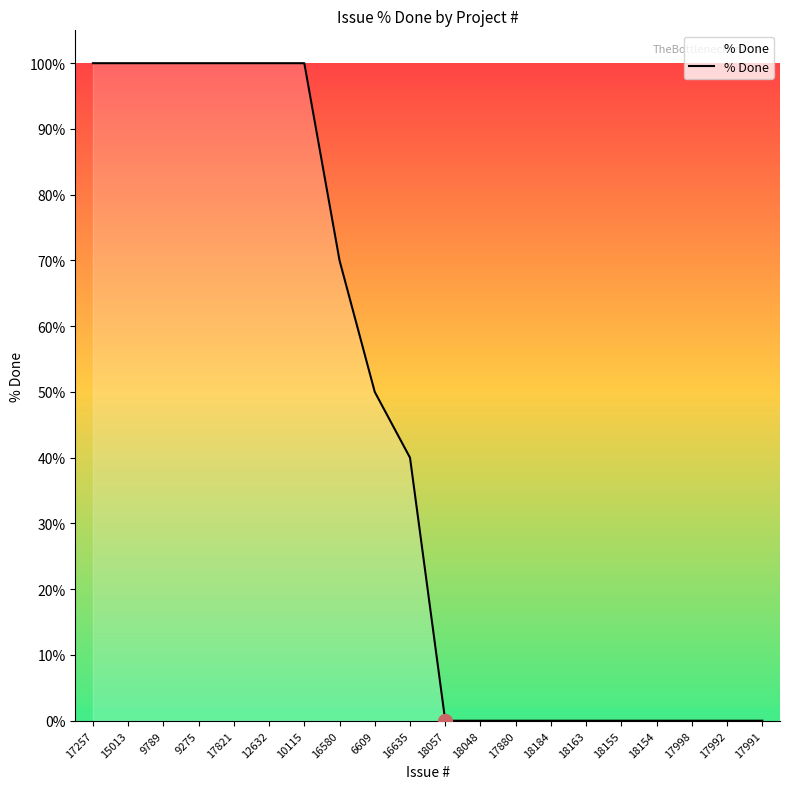

Reading left to right, extract all data points from this chart.

17257=100	15013=100	9789=100	9275=100	17821=100	12632=100	10115=100	16580=70	6609=50	16635=40	18057=0	18048=0	17880=0	18184=0	18163=0	18155=0	18154=0	17998=0	17992=0	17991=0